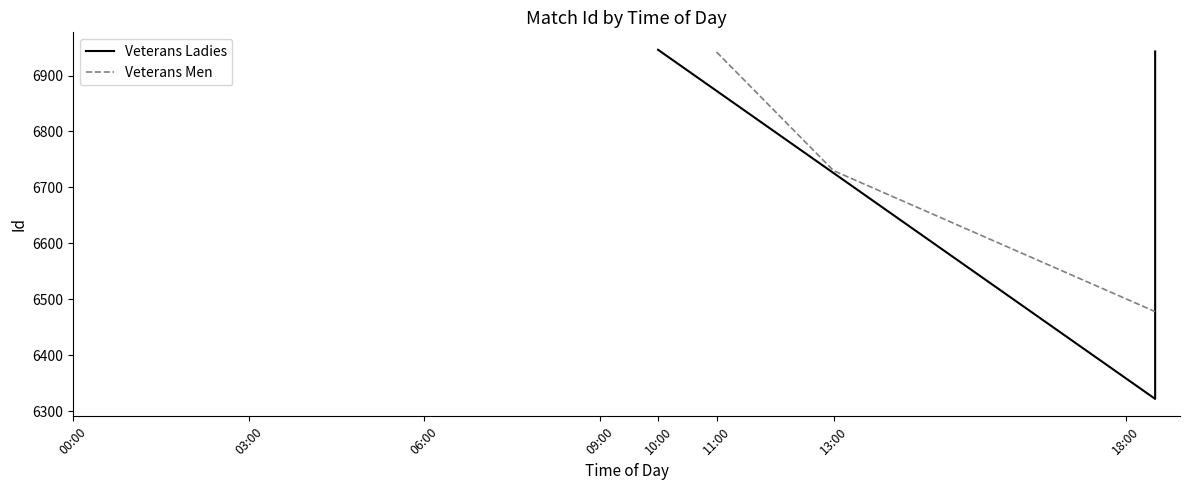

True or false: Veterans Men has a value of 11359 at 13:00.

False